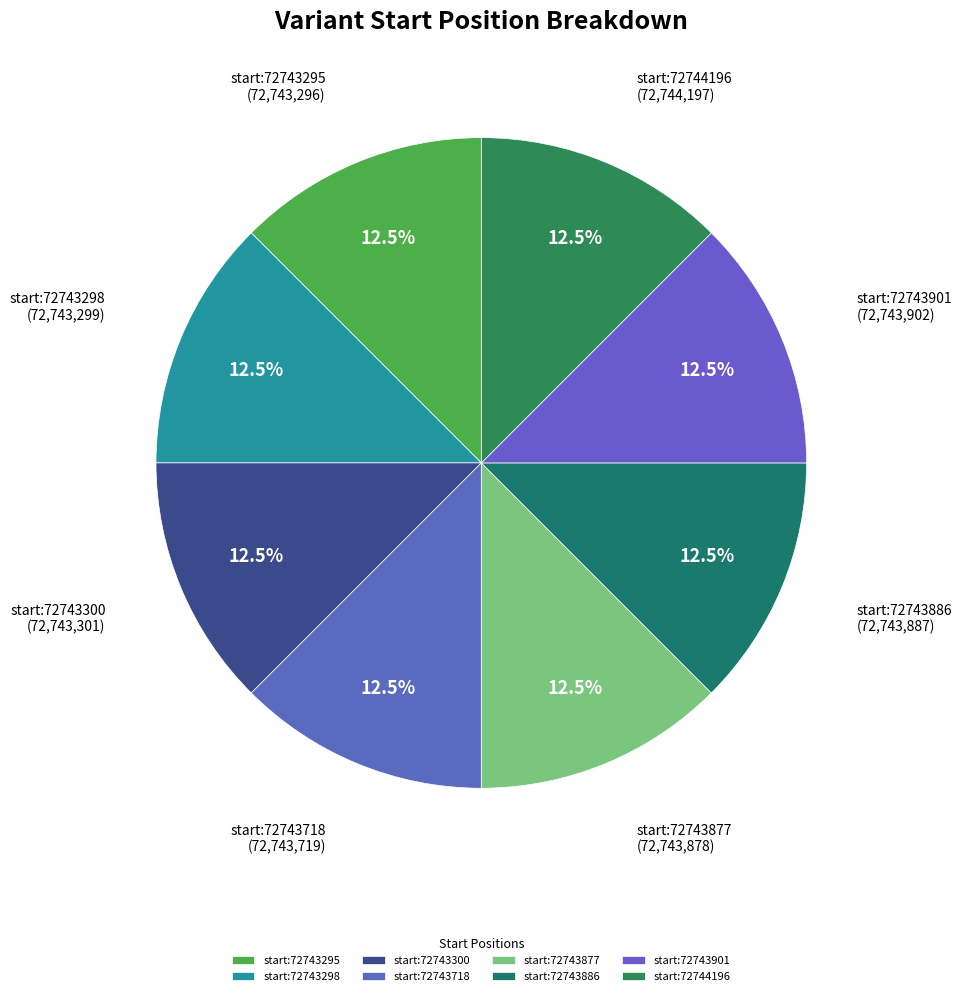

Does start:72743877 represent more than half of the total?

No